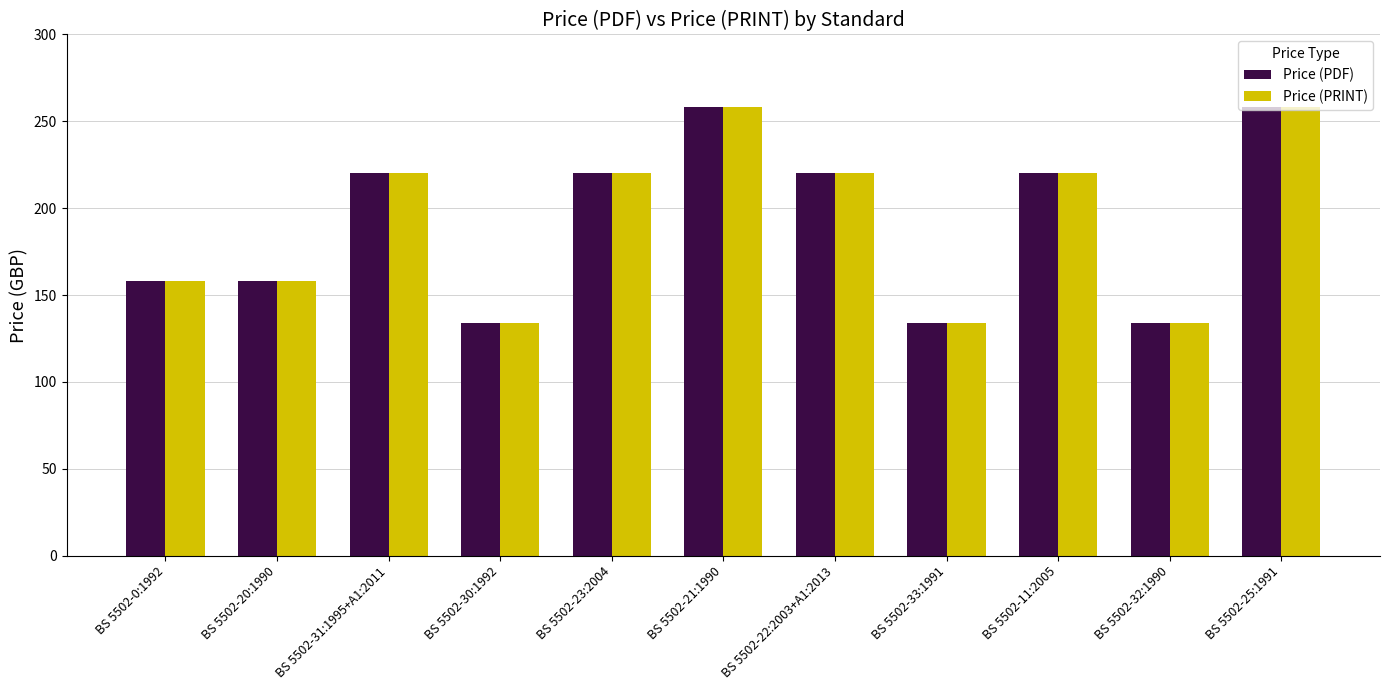

Is the value of Price (PDF) at BS 5502-33:1991 greater than the value of Price (PRINT) at BS 5502-22:2003+A1:2013?

No